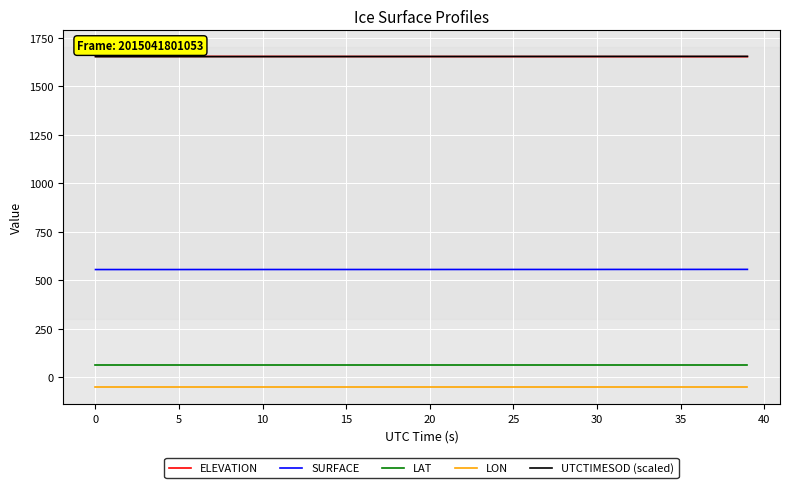

What is the minimum value shown in the chart?

-49.8